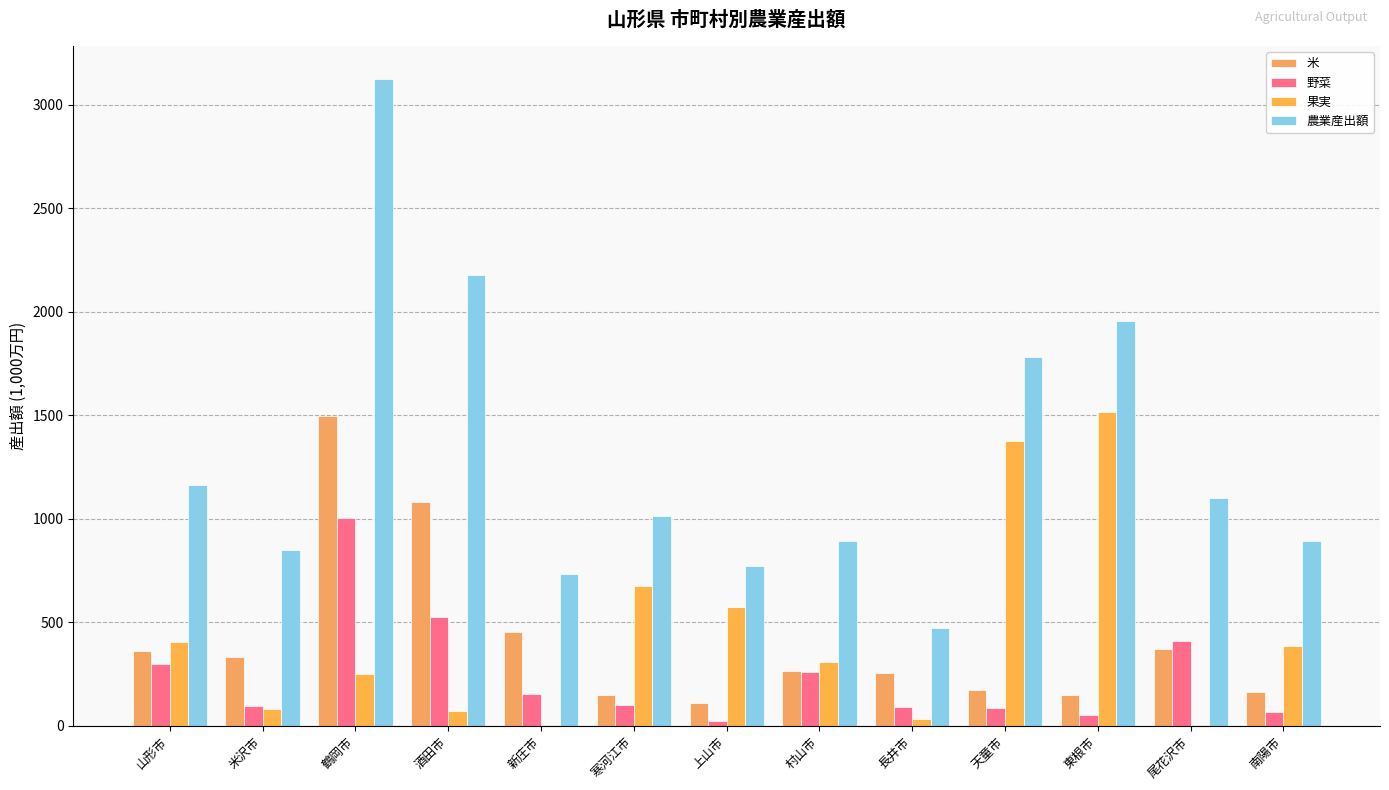

At which label does 農業産出額 first exceed 1011?

山形市